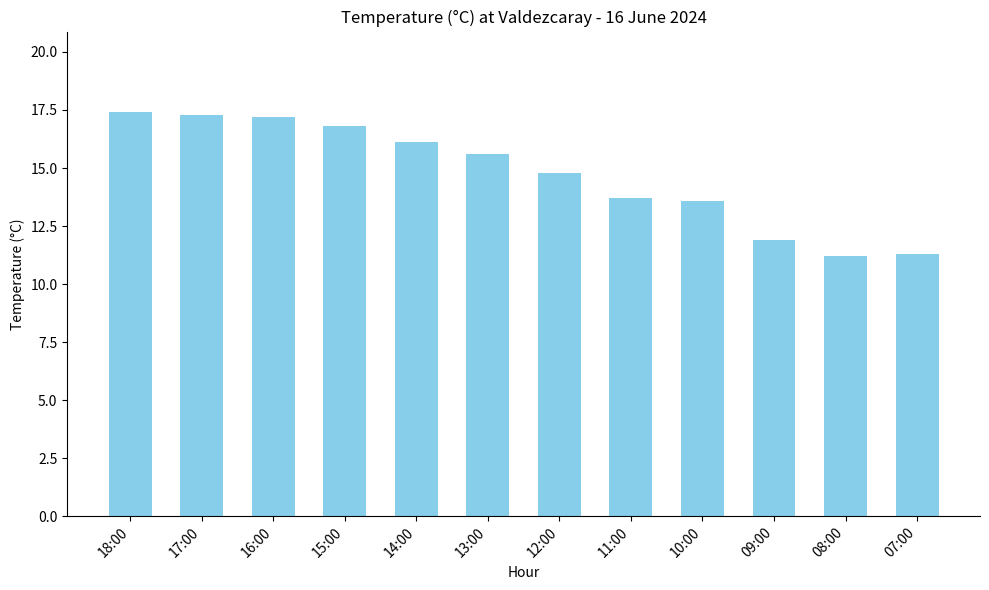

What is the average value?

14.7